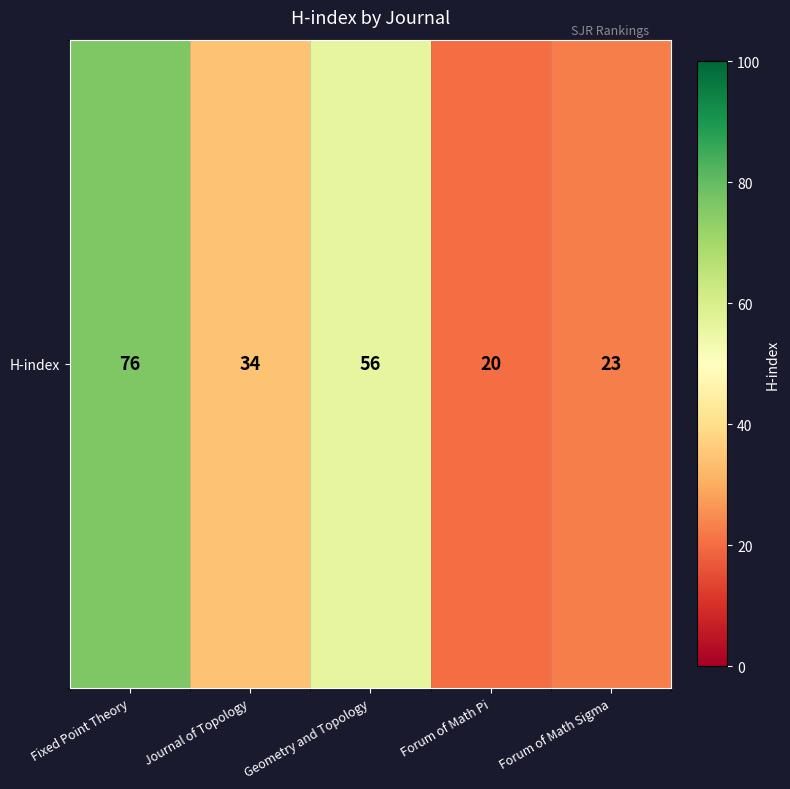

What is the difference between the second highest and minimum values?

36